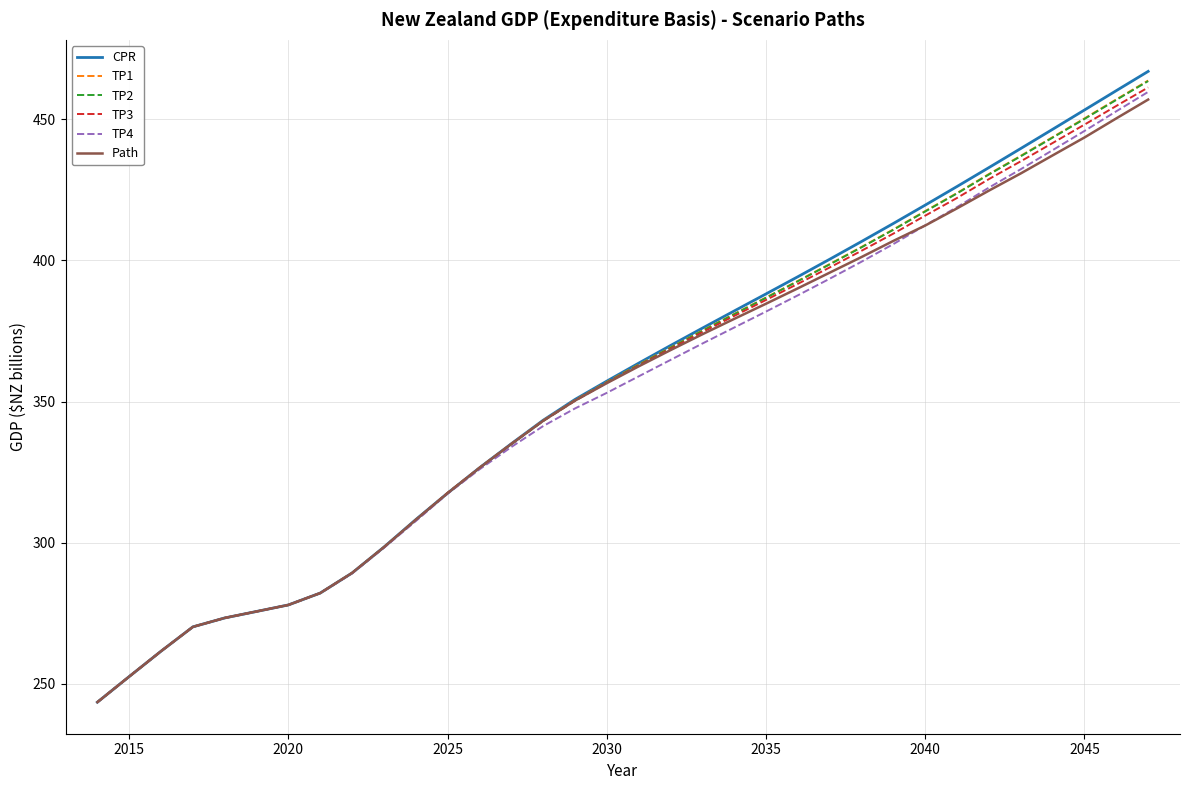

What is the smallest value displayed?

243.4